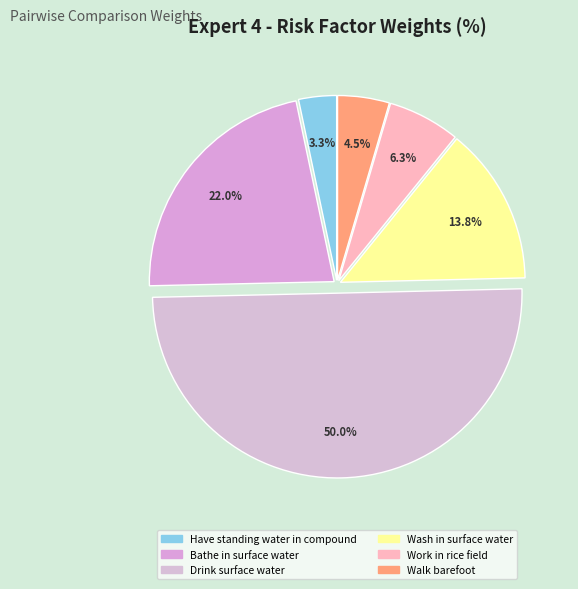

What percentage is the Bathe in surface water slice, to the nearest percent?

22%